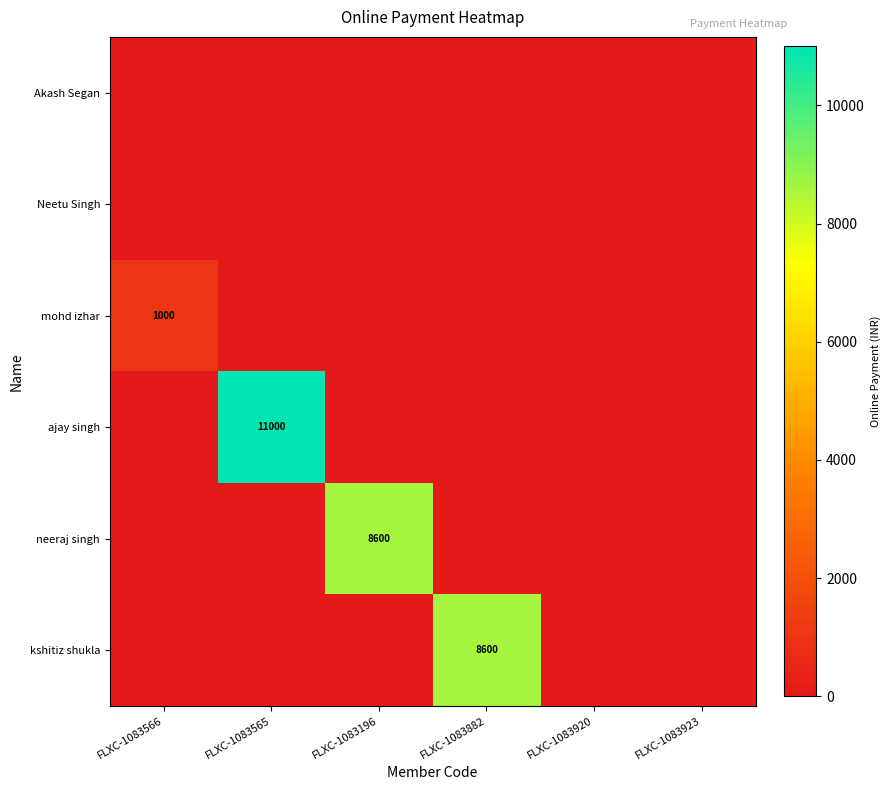

The value of kshitiz shukla at FLXC-1083882 is 2496. True or false?

False